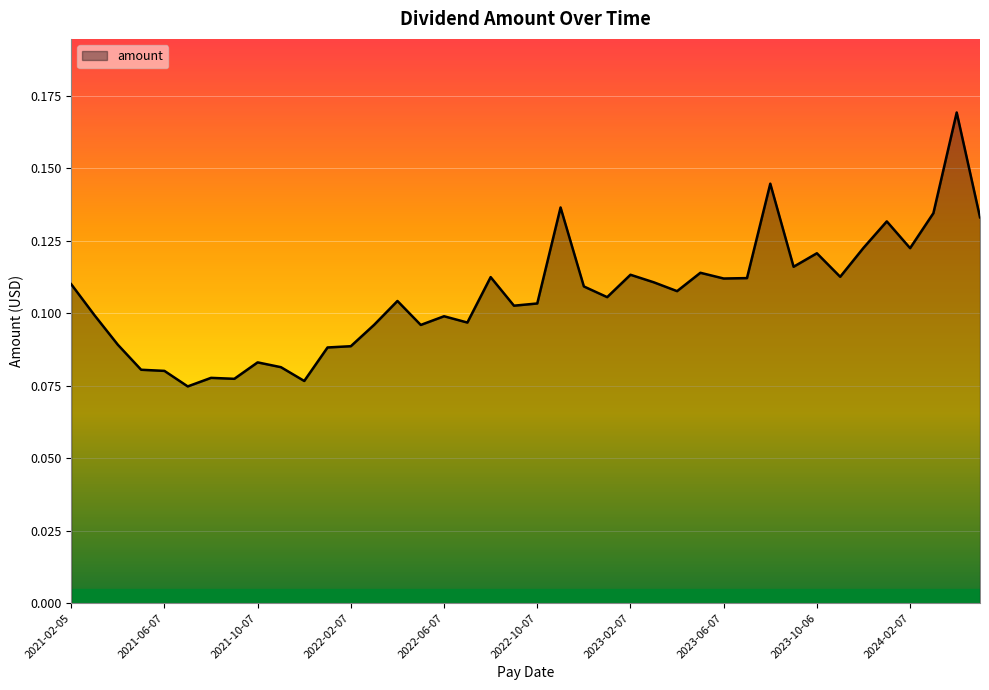

How many lines are shown in the chart?

1